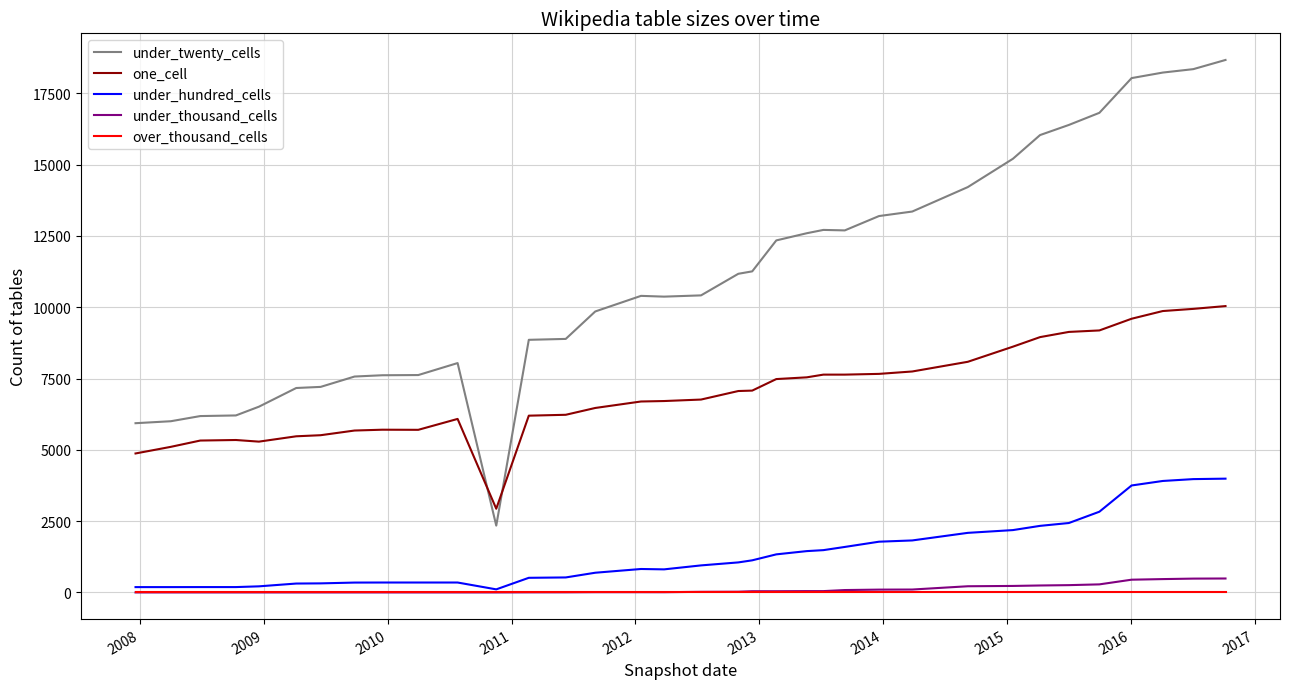

How many distinct data groups are displayed?

5